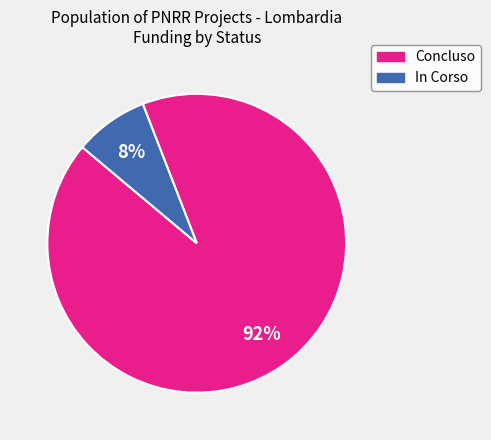

Between Concluso and In Corso, which is larger?

Concluso